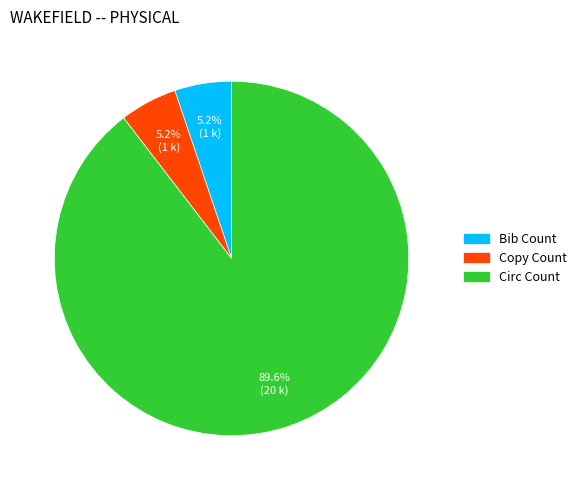

Which category has the biggest portion of the pie?

Circ Count